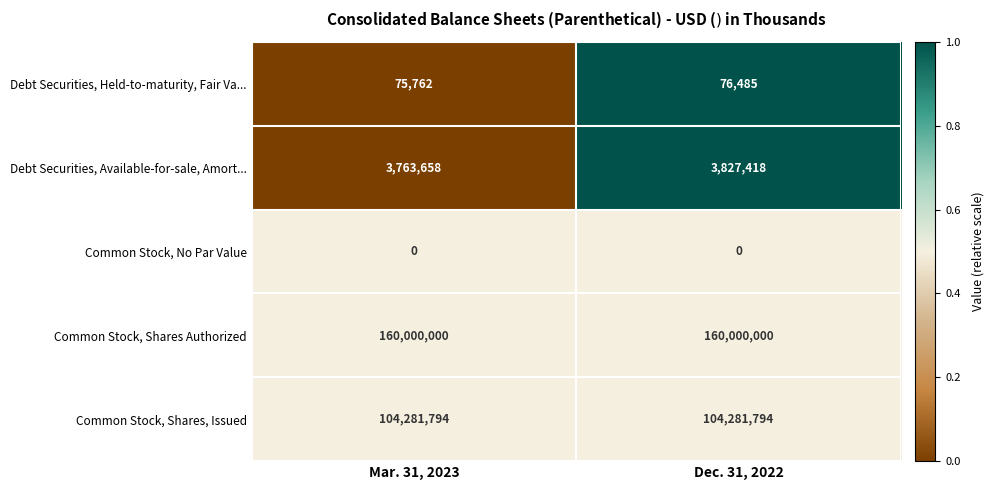

What is the difference between the Debt Securities, Held-to-maturity, Fair Va... values at Dec. 31, 2022 and Mar. 31, 2023?

723